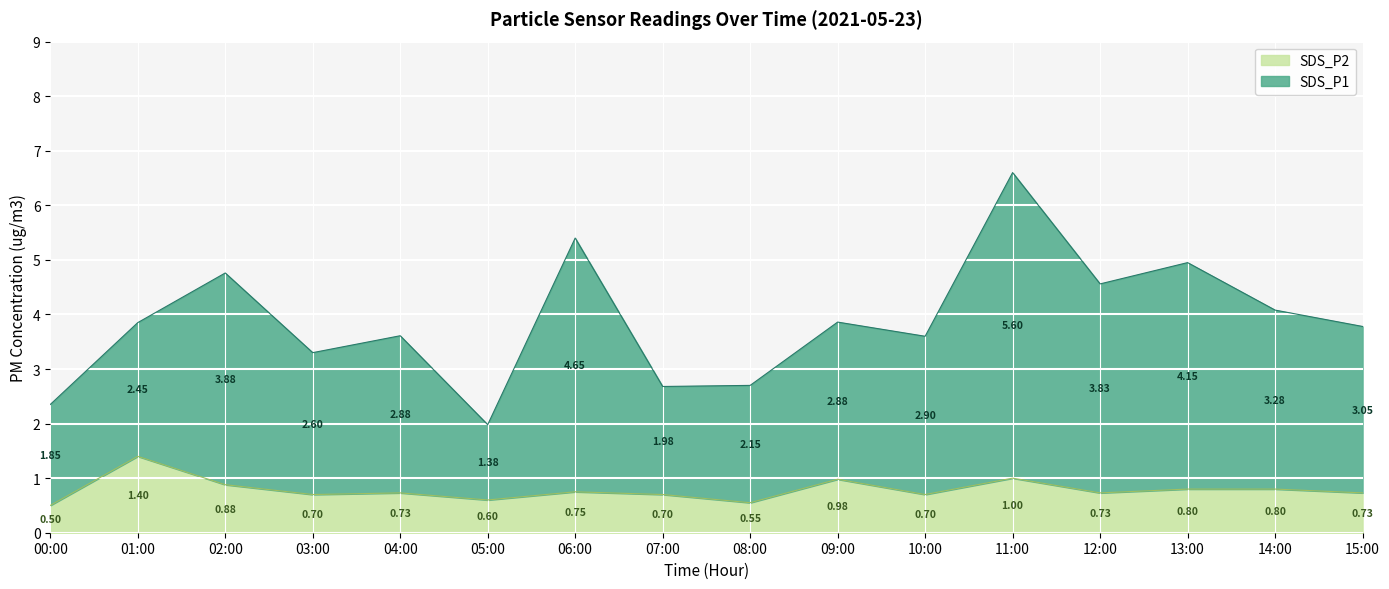

At which category is the sum across all series the highest?

11:00